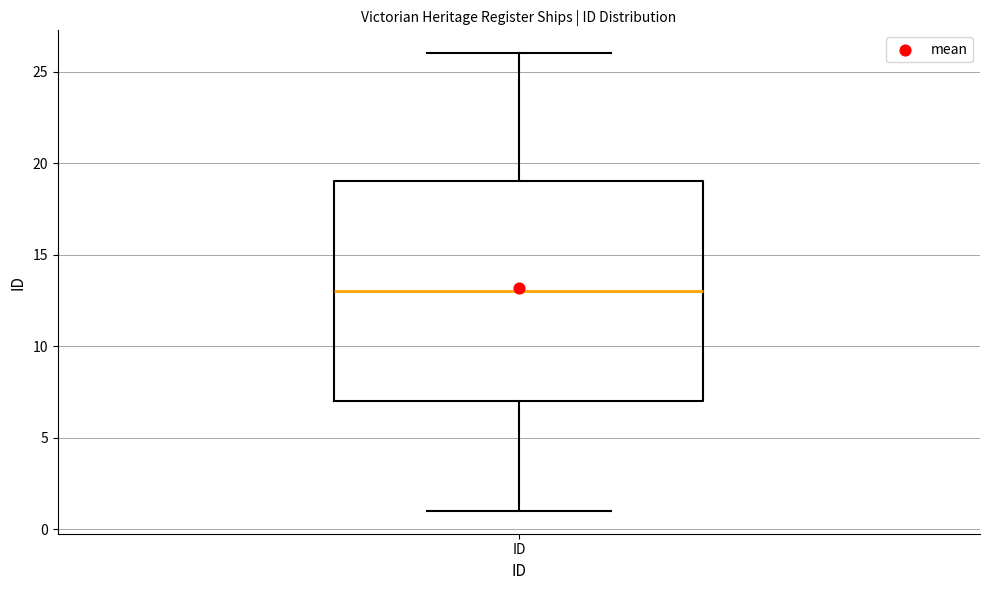

Transcribe this box plot: give where the median line is, the range the box spans, and where the two whiskers end, as read against the y-axis. The values are not printed on the chart, so give them approximately, as read against the axis.

median 13, box 7 to 19, whiskers 1 to 26